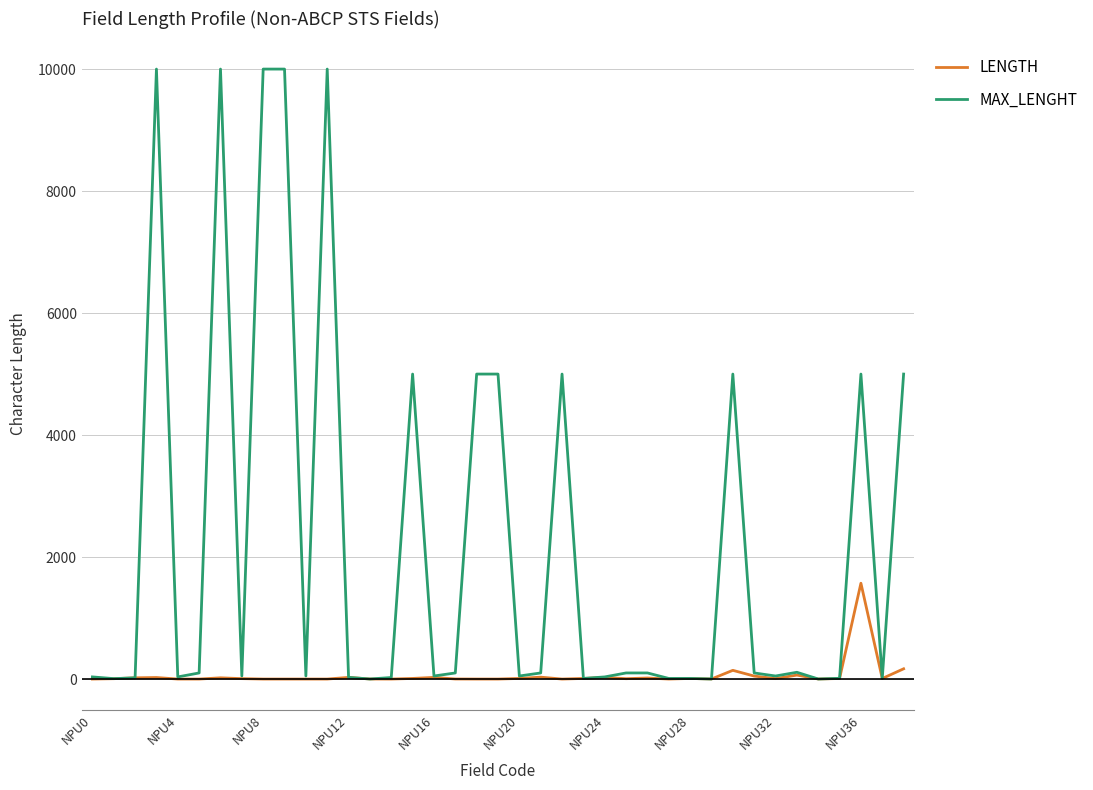

What is the highest value of the MAX_LENGHT series?

10000